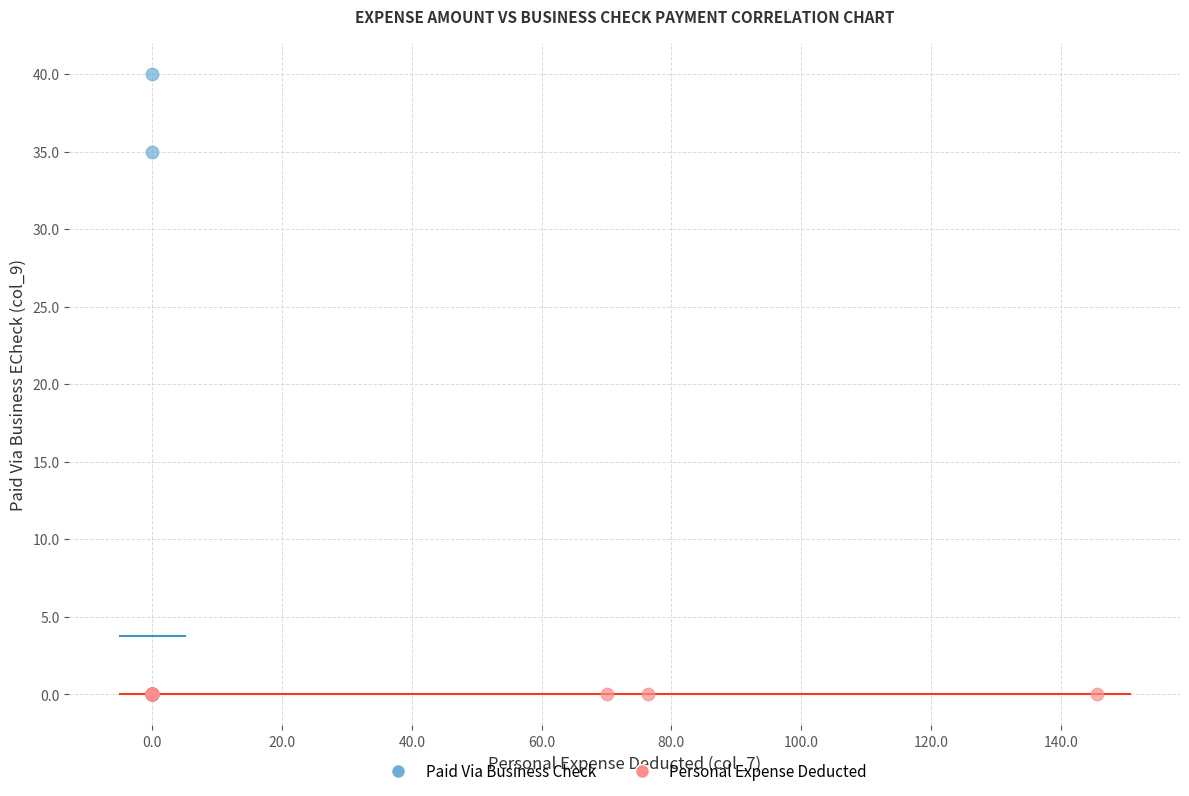

Which series contains the highest Y value?

Paid Via Business Check